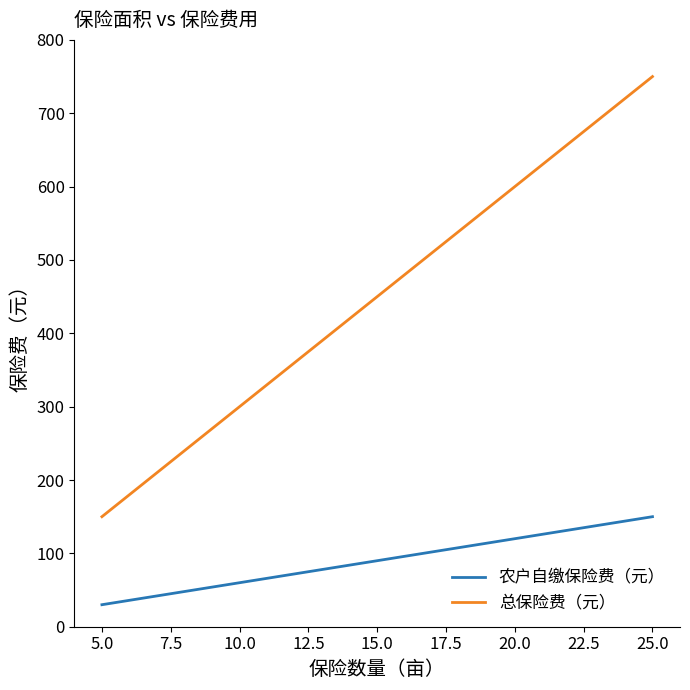

What is the sum of all 总保险费（元） values?

12690